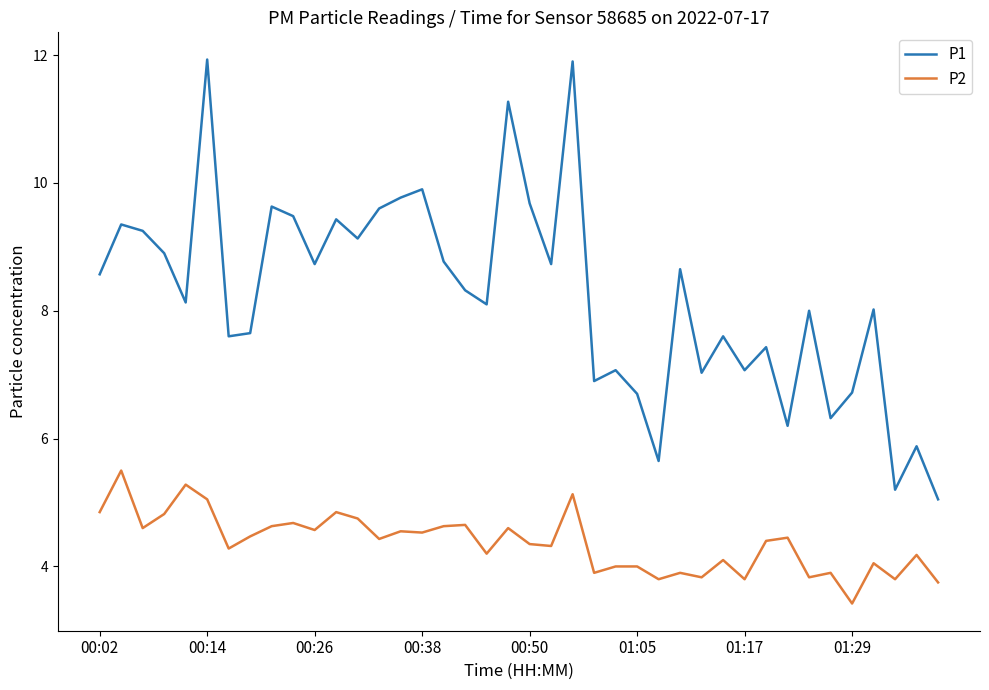

Which series has the largest range (max minus min)?

P1